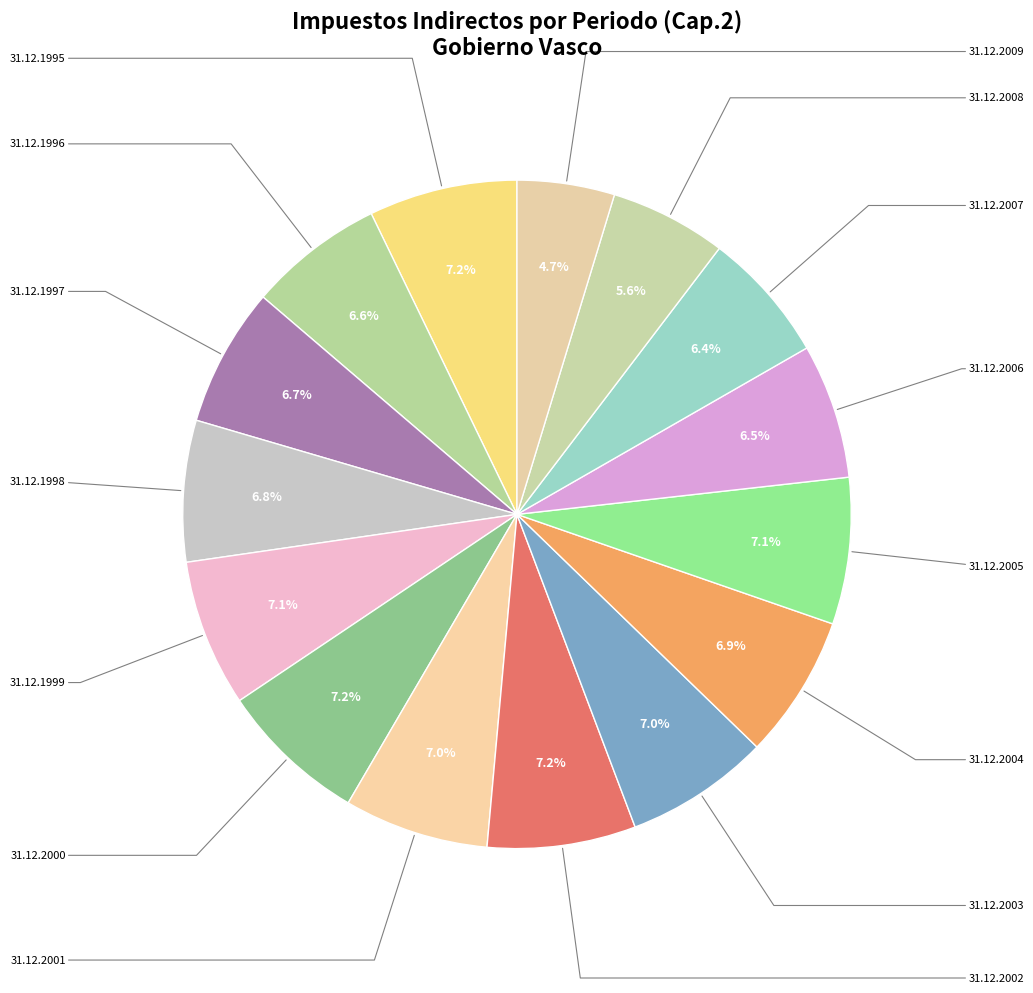

Count the number of slices in the pie.

15